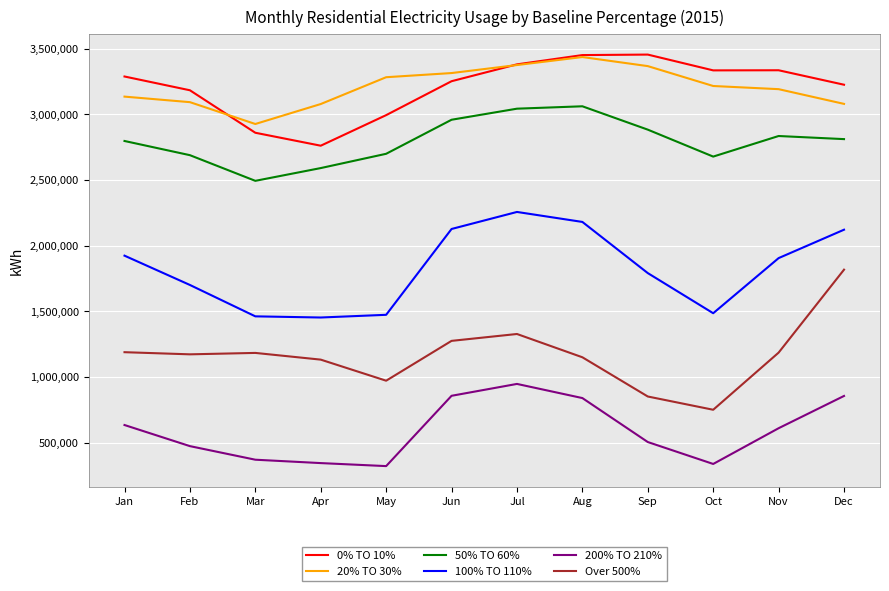

At which label does Over 500% reach its peak?

Dec